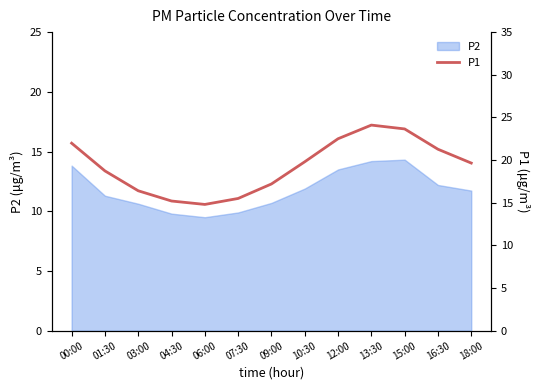

Is it true that the value at 03:00 is 16.4?

True